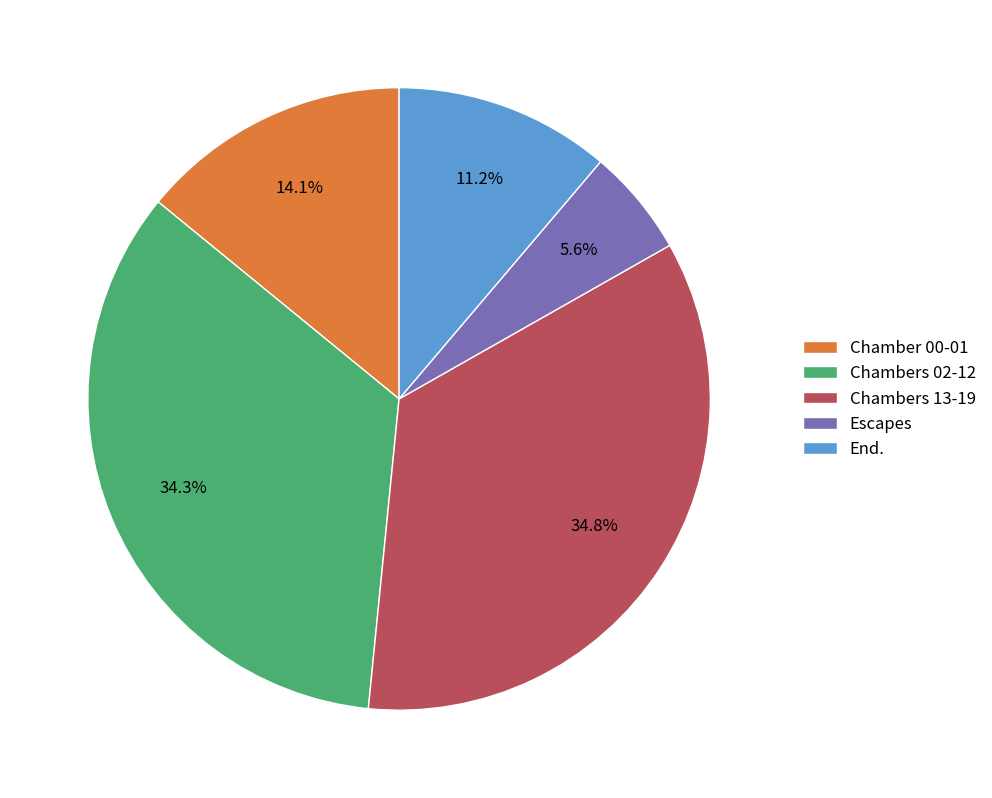

What portion of the pie excludes Escapes?

94.4%